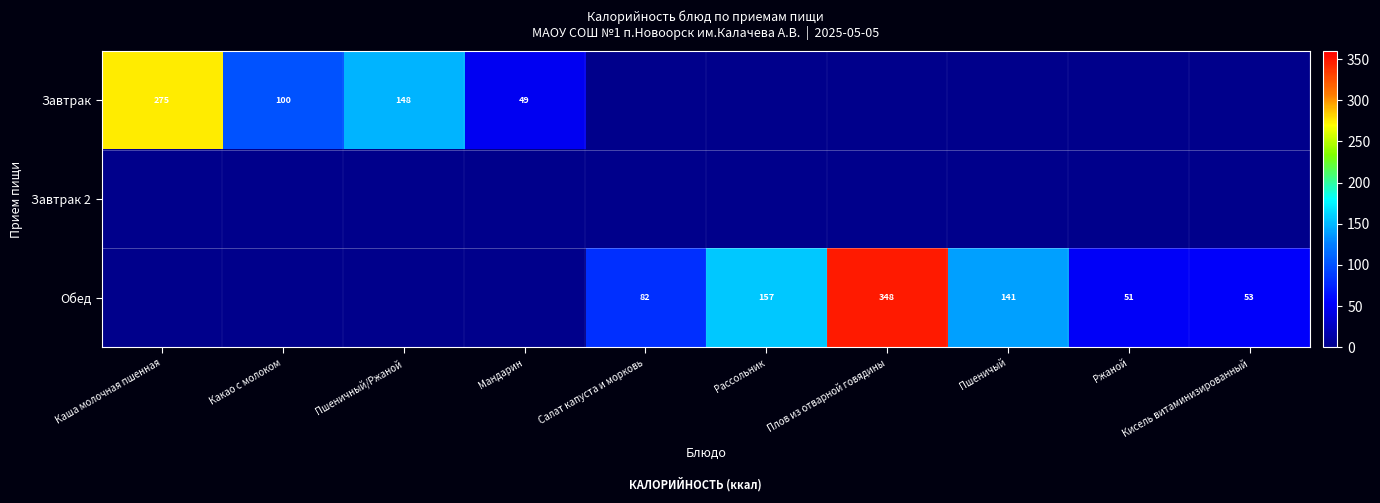

The value of Обед at Рассольник is 157. True or false?

True